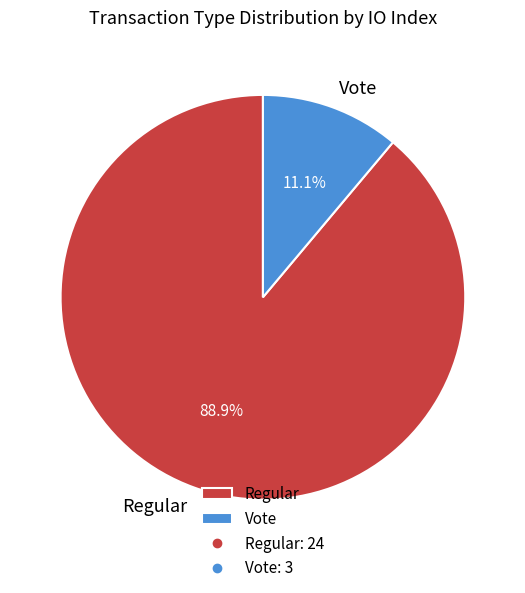

Between Regular and Vote, which is larger?

Regular